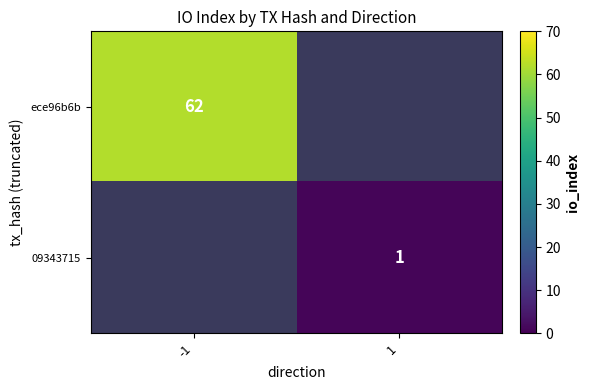

True or false: ece96b6b has a value of 62 at -1.

True